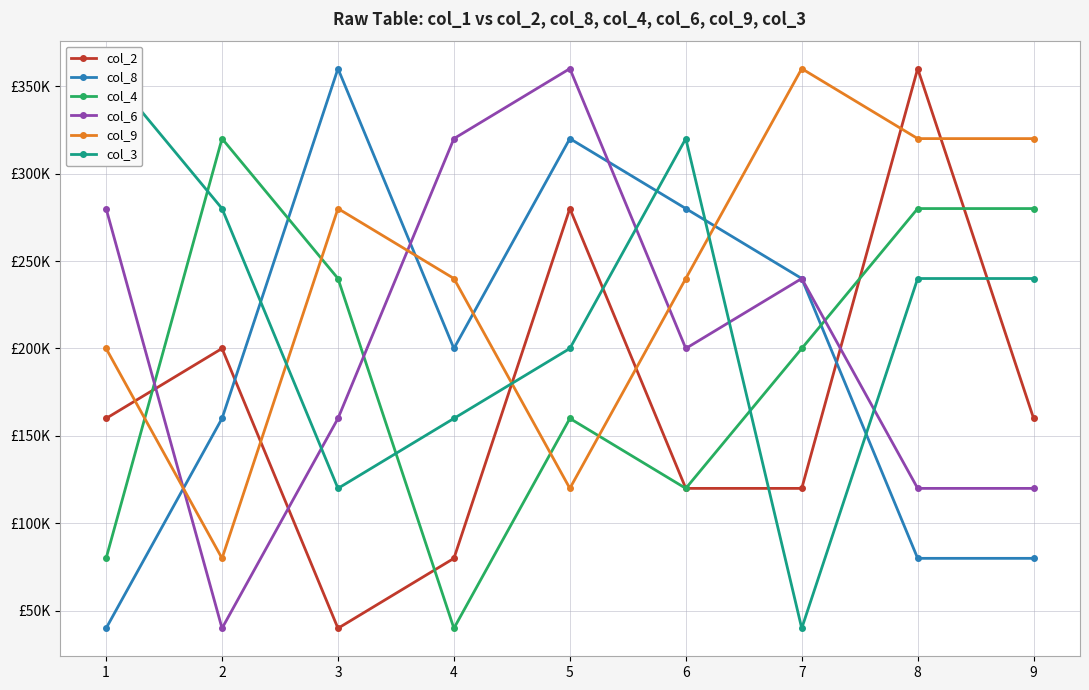

Which series has the largest total across all categories?

col_9